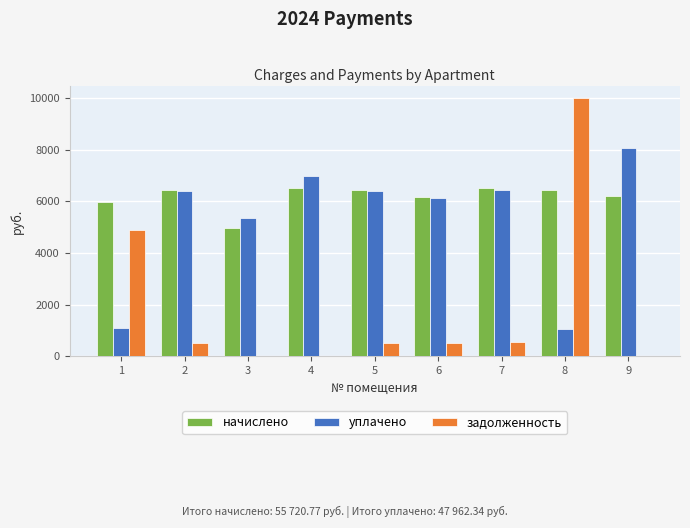

Which series changed the most between 1 and 9?

уплачено